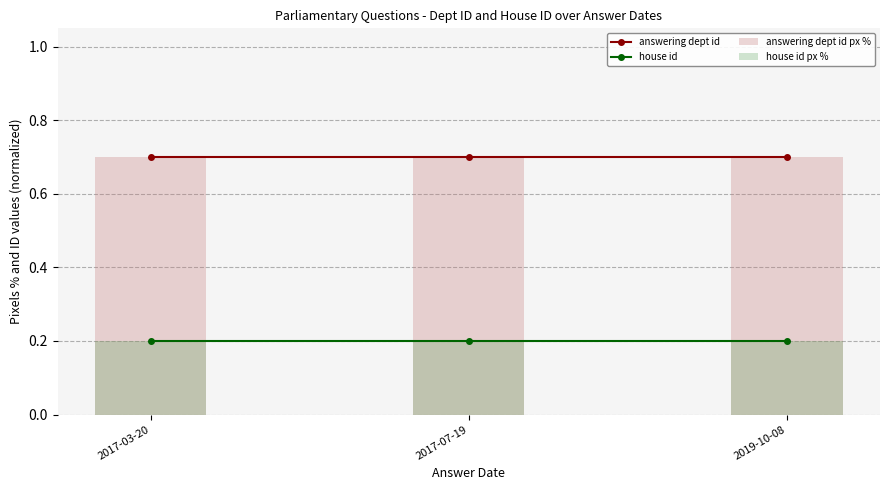

True or false: answering dept id has a value of 0.2 at 2017-07-19.

False